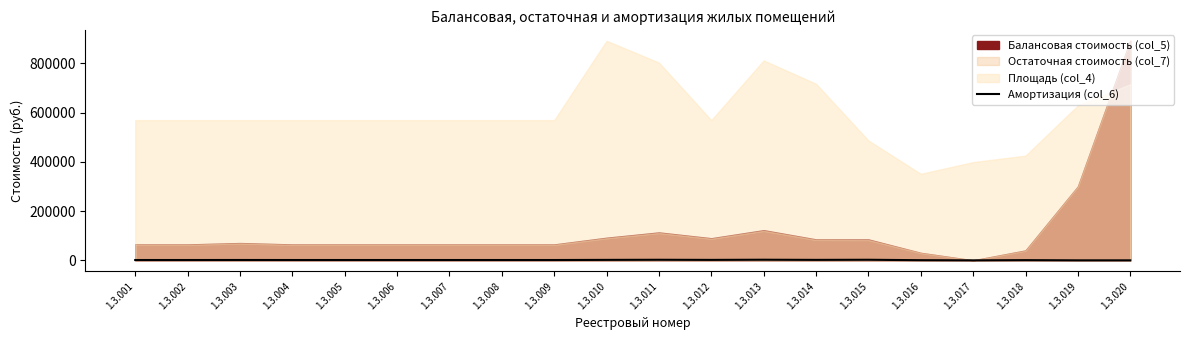

Where is the first local maximum?

1.3.003